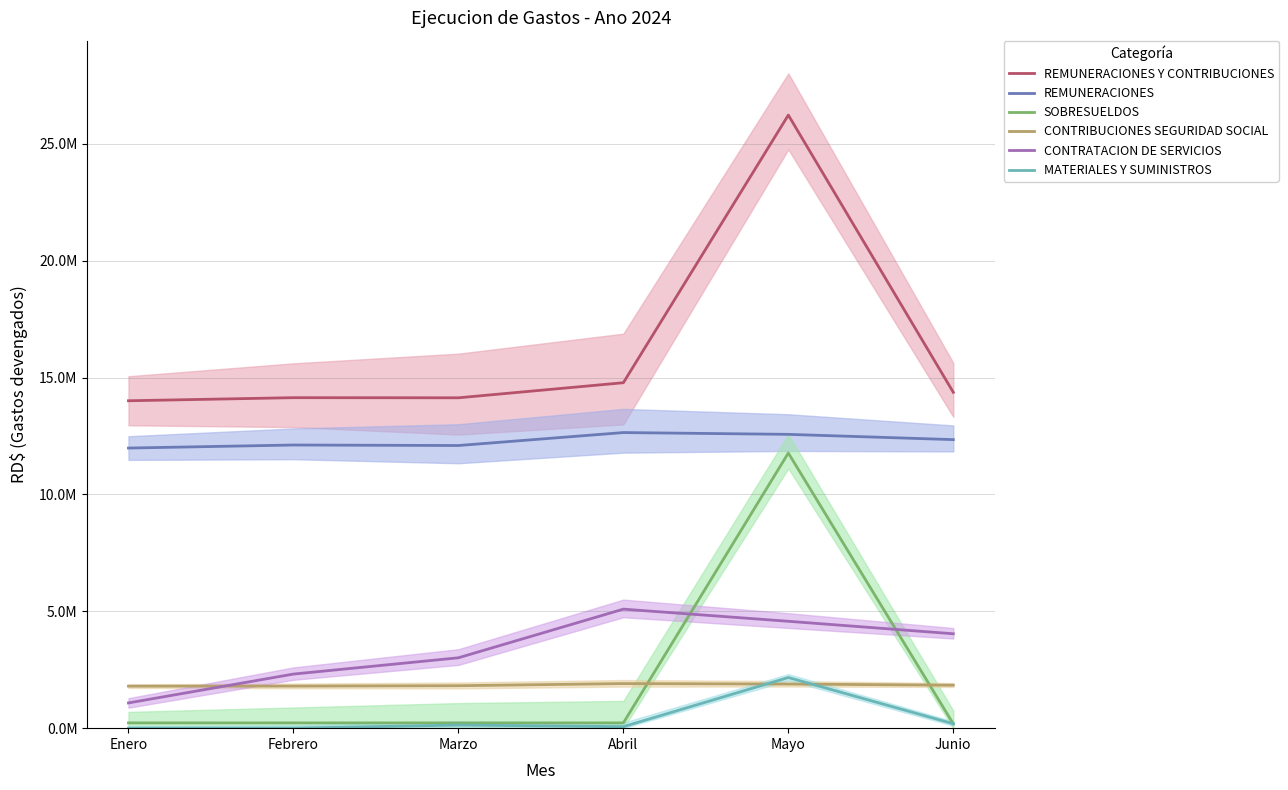

How many lines are shown in the chart?

6